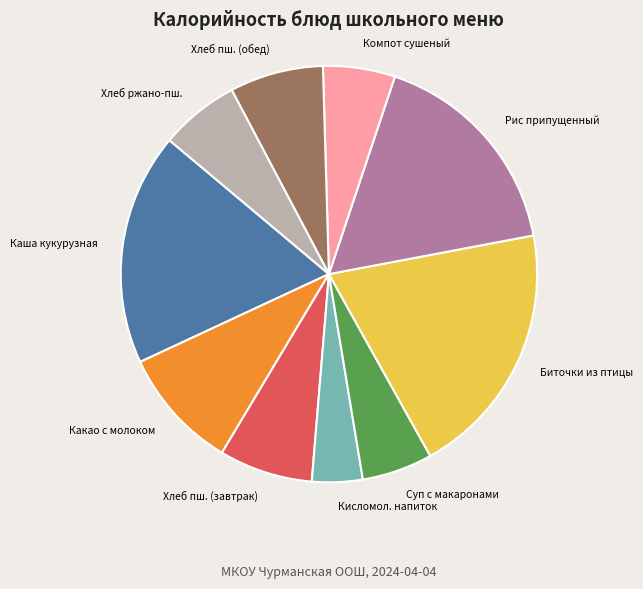

Is there a majority slice in this chart?

No